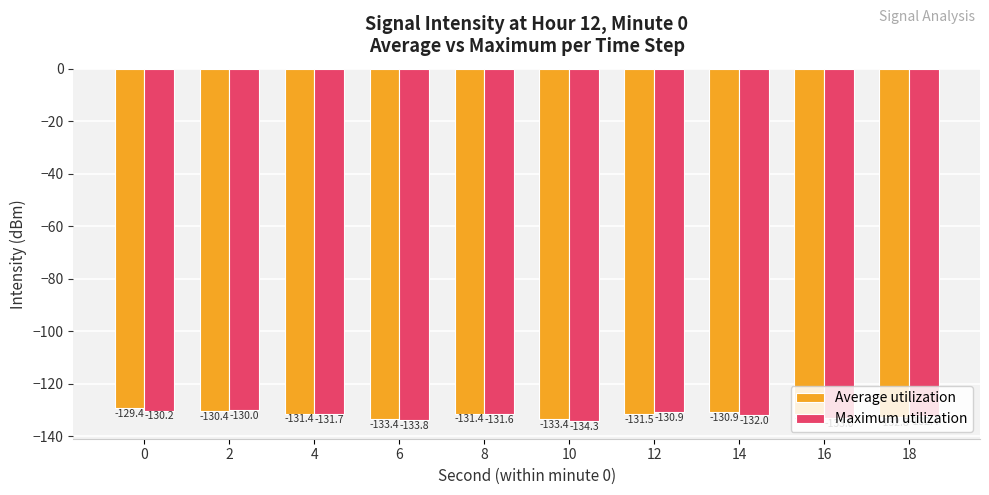

What is the total value across all series at 18?

-265.2